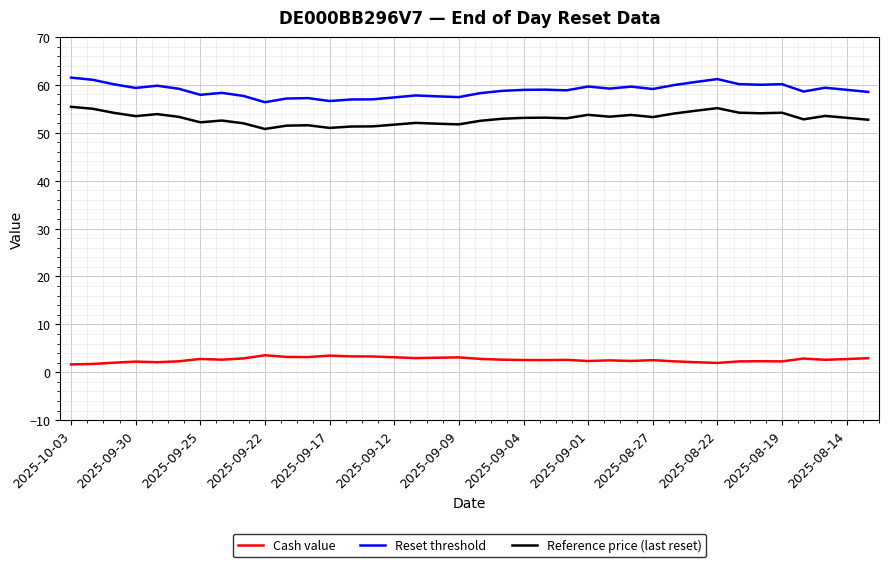

What is the maximum value for Reference price (last reset)?

55.4